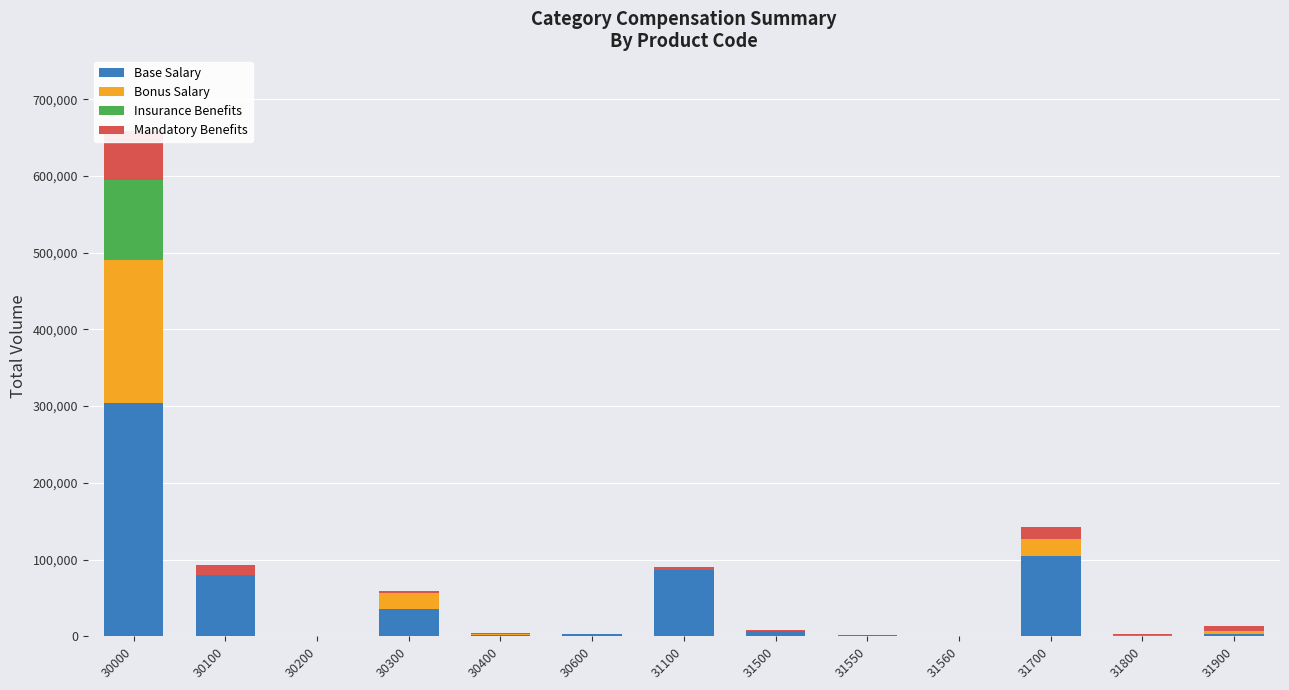

At 30200, list the series in order from largest to smallest.

Base Salary, Mandatory Benefits, Bonus Salary, Insurance Benefits